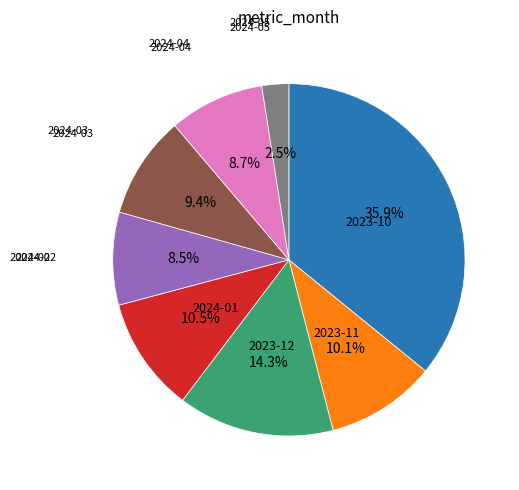

How much of the chart is everything except 2024-03?

90.6%